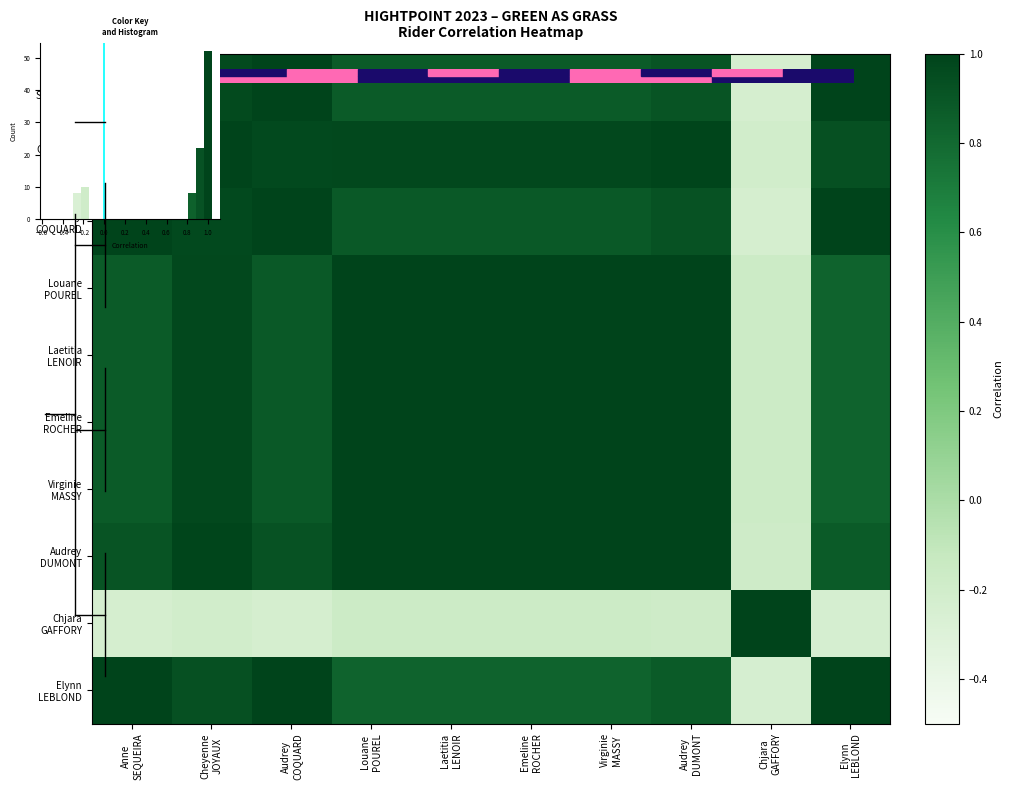

At which label is Cheyenne JOYAUX closest to 0?

Chjara GAFFORY